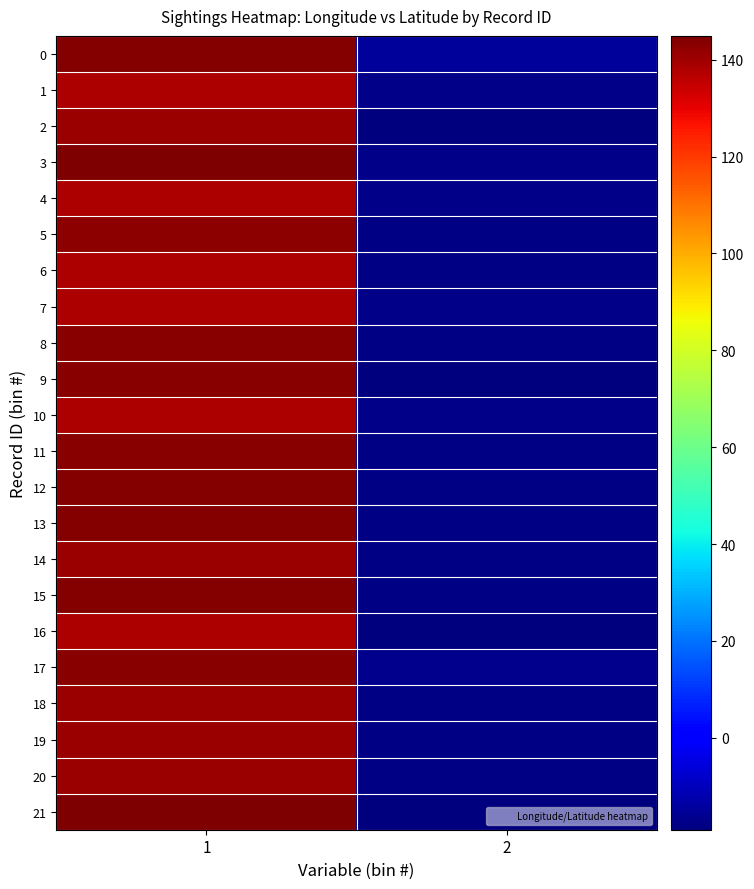

How many data points does each series have?

2